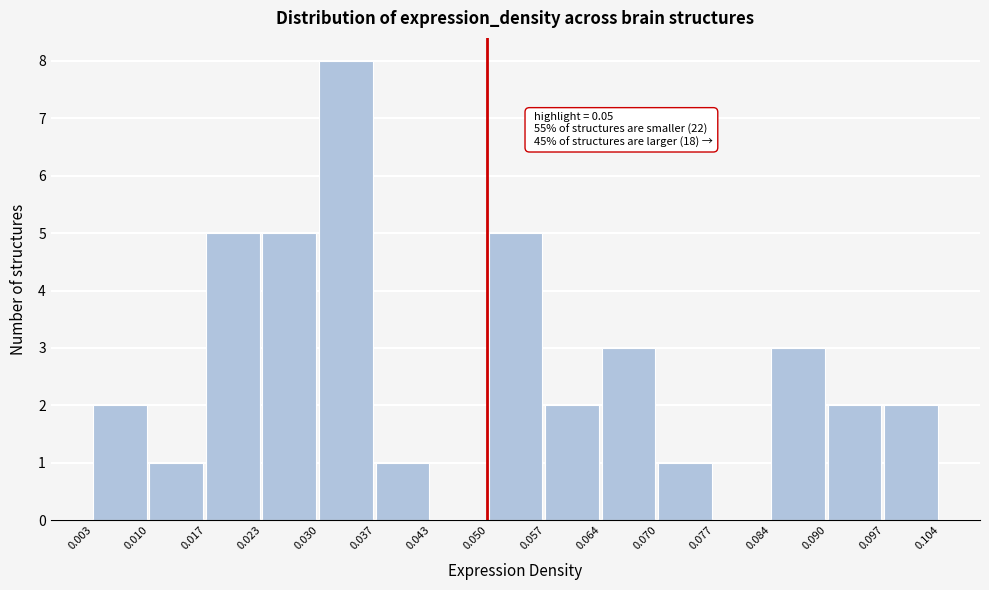

Which range on the x-axis has the tallest bar?

0.030 to 0.037